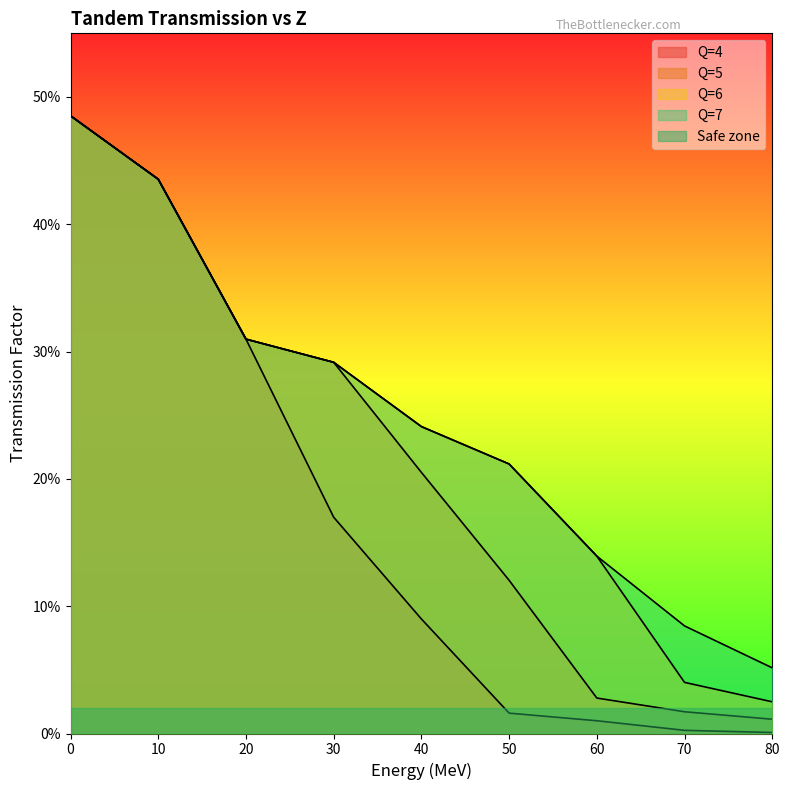

Reading left to right, list all the values displayed in this chart.

Q=4: 0.5	0.4	0.3	0.2	0.1	0.0	0.0	0.0	0.0
Q=5: 0.5	0.4	0.3	0.3	0.2	0.1	0.0	0.0	0.0
Q=6: 0.5	0.4	0.3	0.3	0.2	0.2	0.1	0.0	0.0
Q=7: 0.5	0.4	0.3	0.3	0.2	0.2	0.1	0.1	0.1